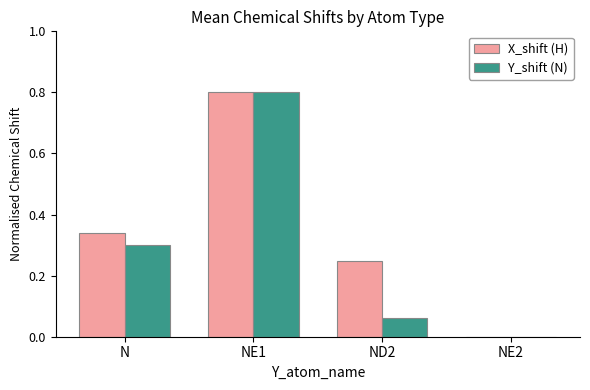

Is it true that X_shift (H) equals 0.3 at N?

True